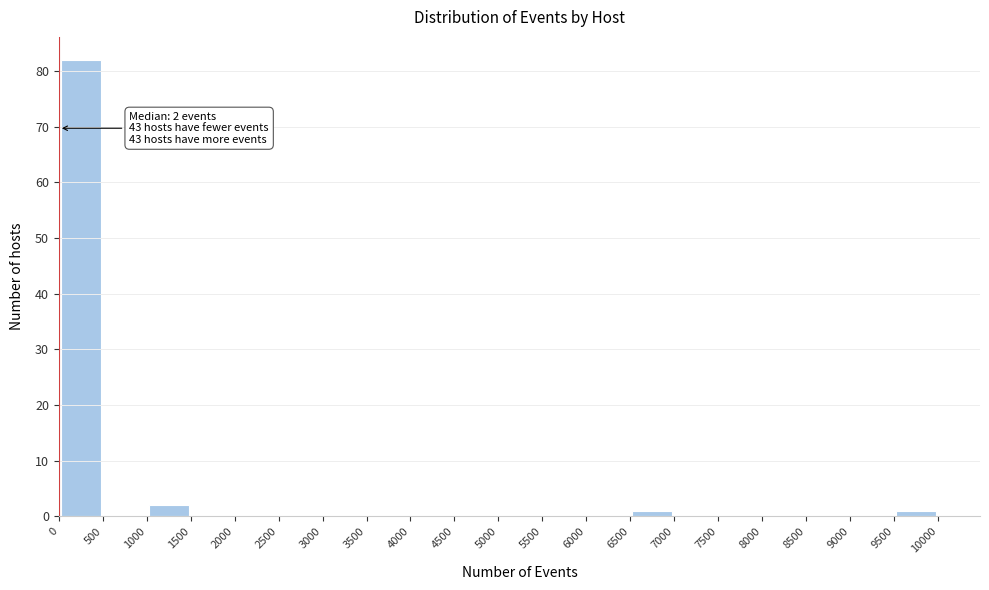

Which range on the x-axis has the tallest bar?

0 to 500